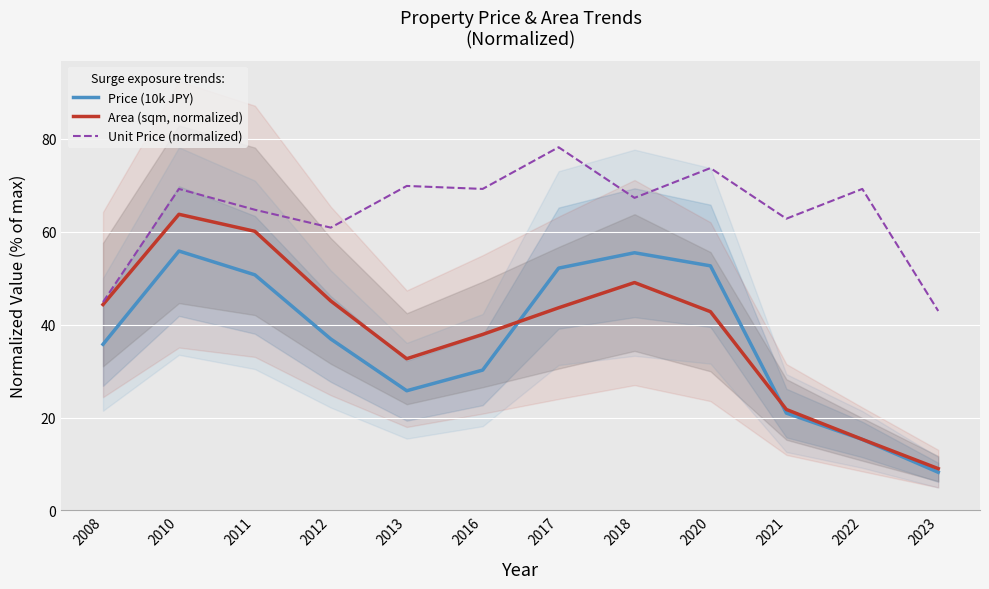

The value of Area (sqm, normalized) at 2022 is 15.3. True or false?

True